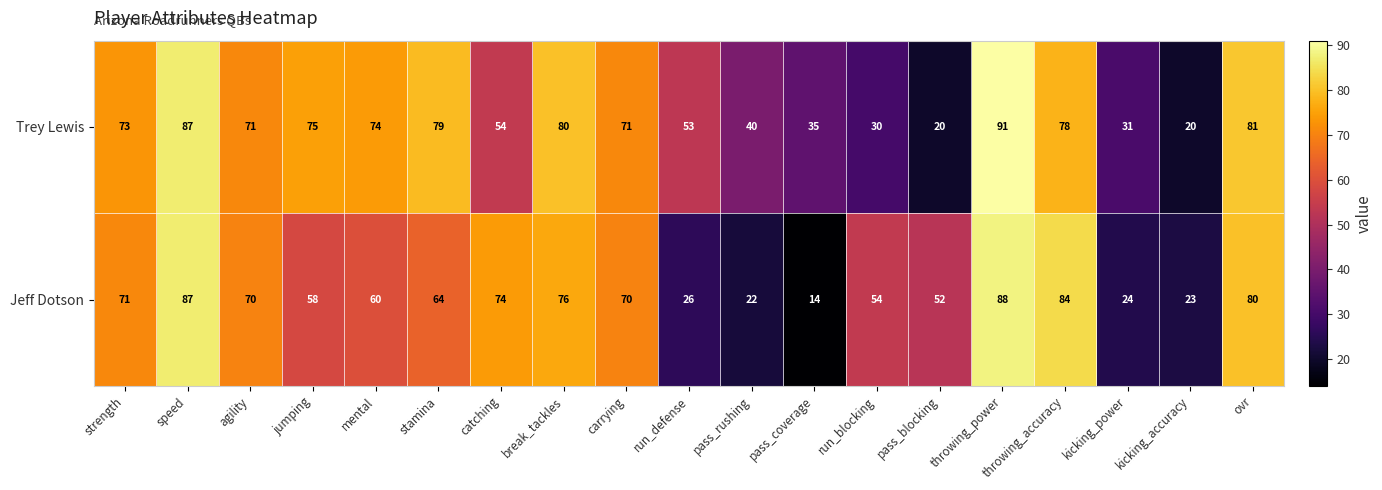

Where is Trey Lewis nearest to the value 55?

catching